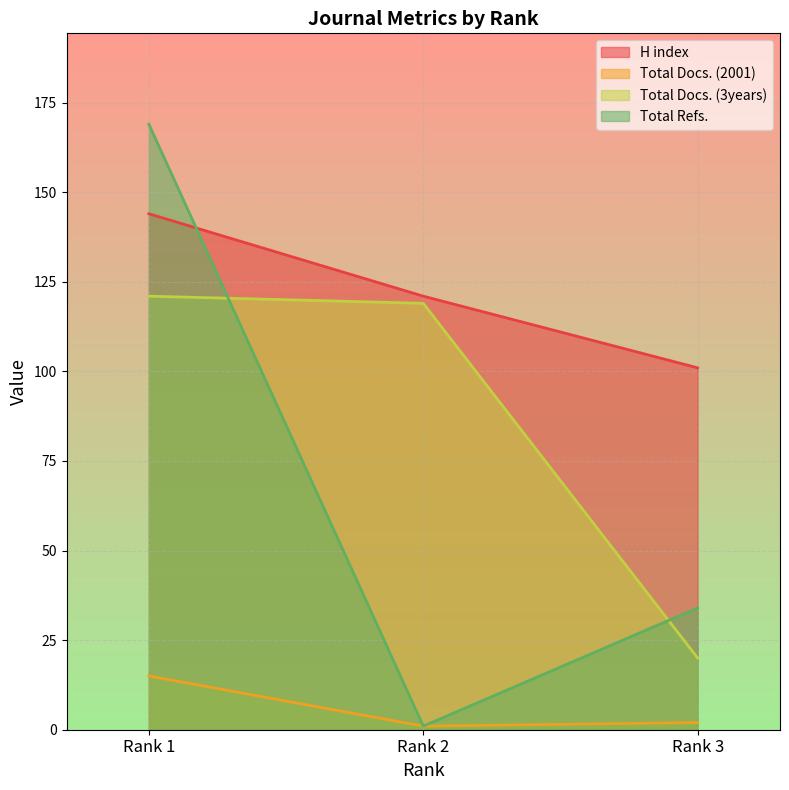

Reading right to left, what are all the values shown in this chart?

H index: 101	121	144
Total Docs. (2001): 2	1	15
Total Docs. (3years): 20	119	121
Total Refs.: 34	1	169